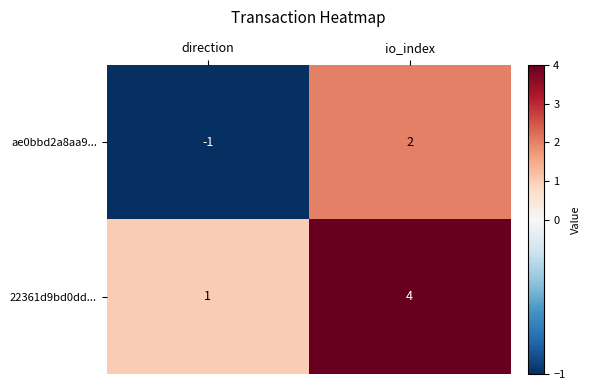

At direction, list the series in order from largest to smallest.

22361d9bd0dd..., ae0bbd2a8aa9...